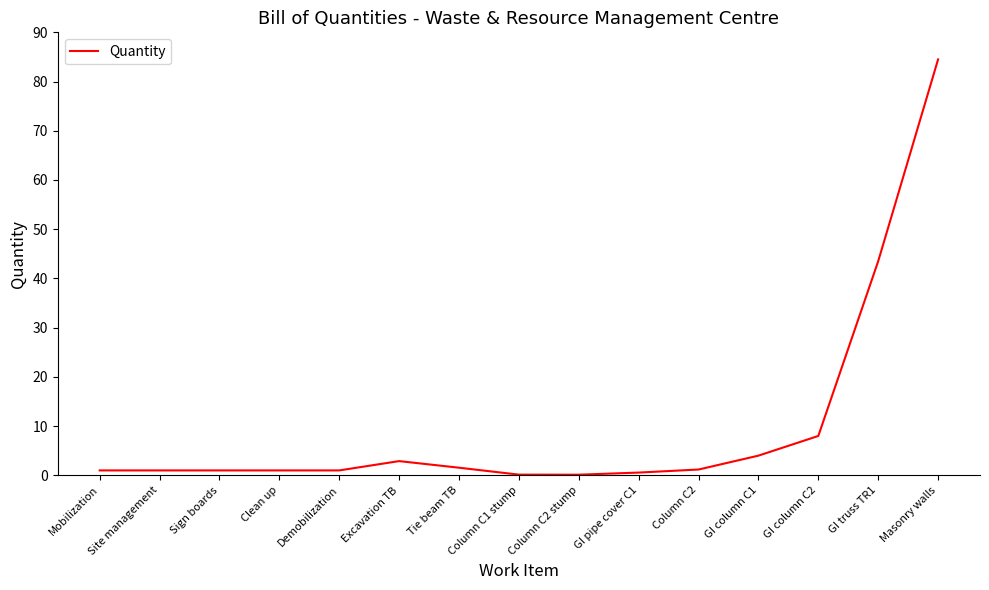

The value at Clean up is 1.0. True or false?

True